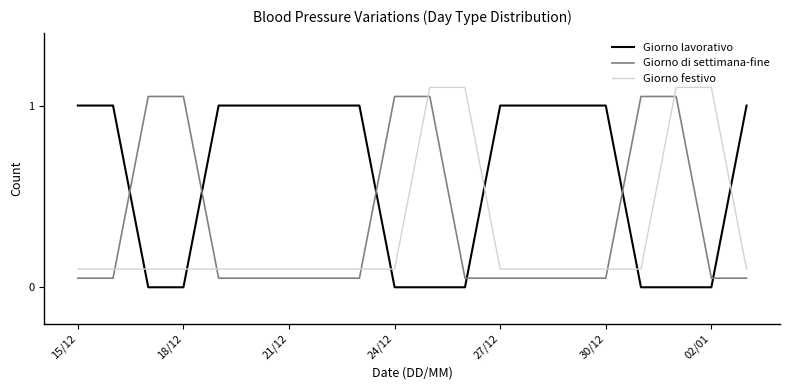

Rank the series by their average value, from highest to lowest.

Giorno lavorativo, Giorno di settimana-fine, Giorno festivo